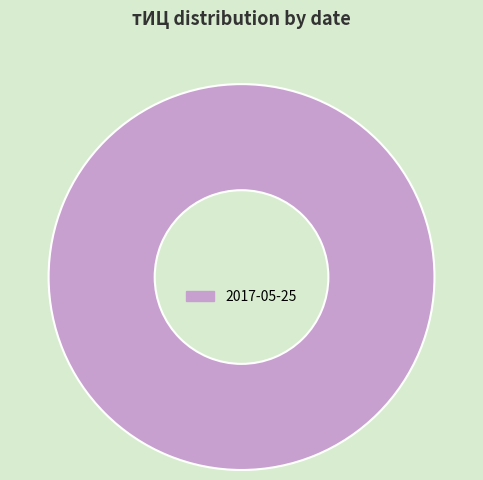

Rank the categories by value from lowest to highest.

2017-05-25